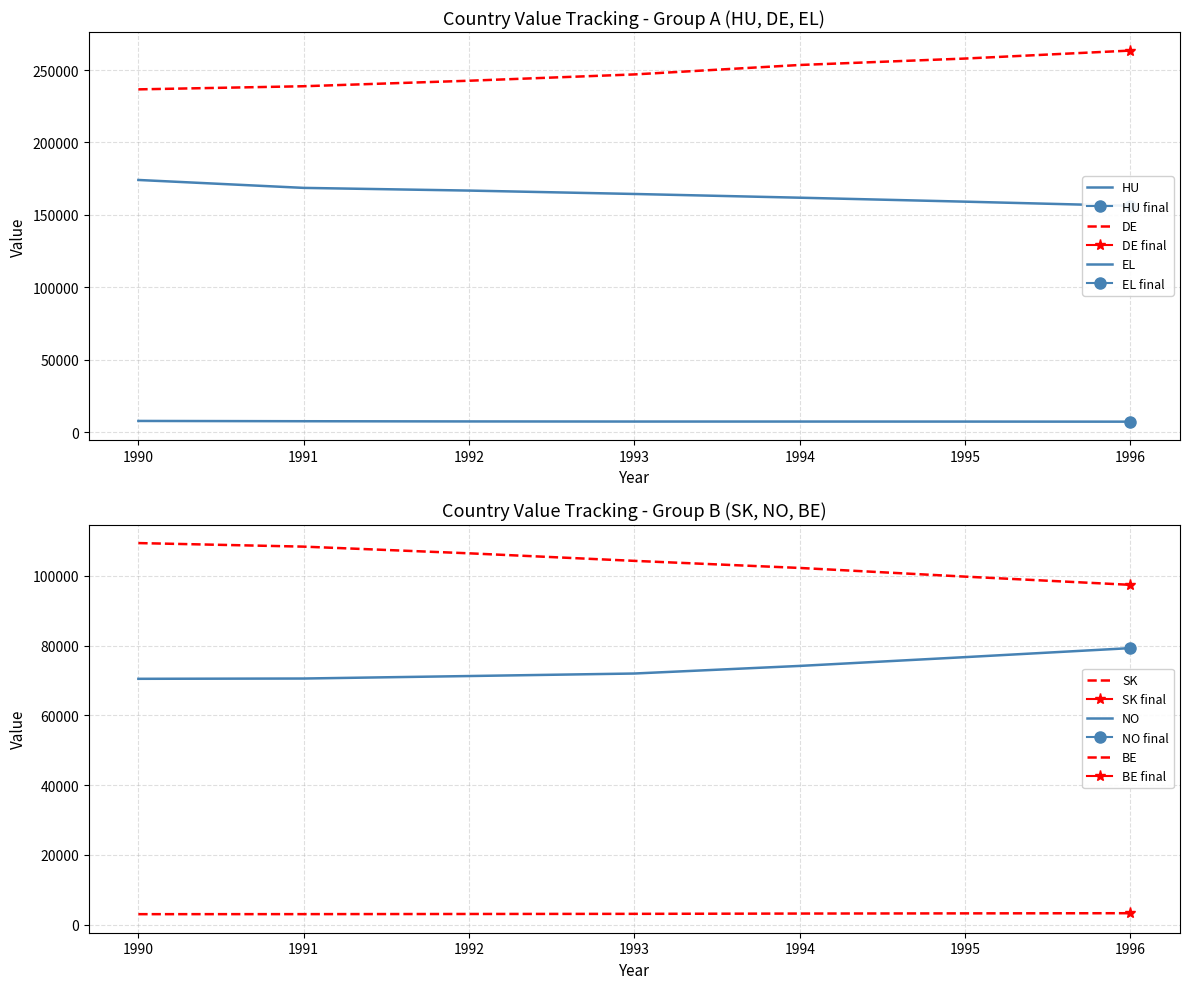

True or false: SK and EL intersect in this chart.

False